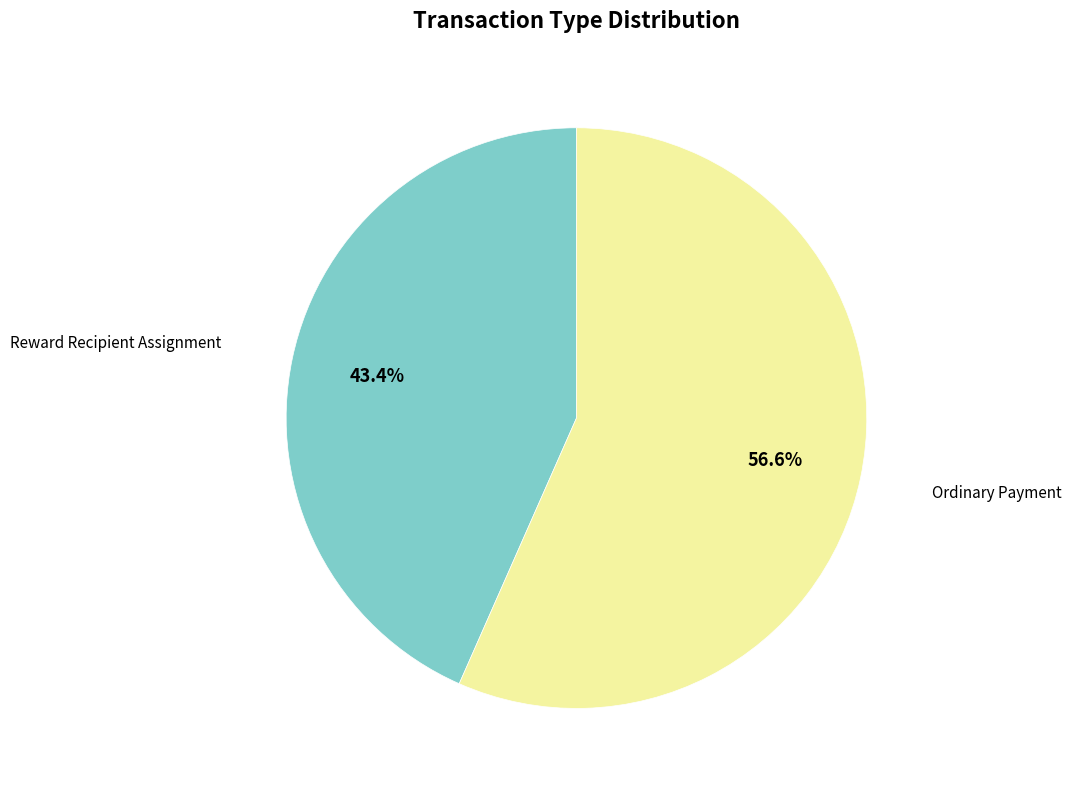

Is there any slice that represents more than half of the pie?

Yes